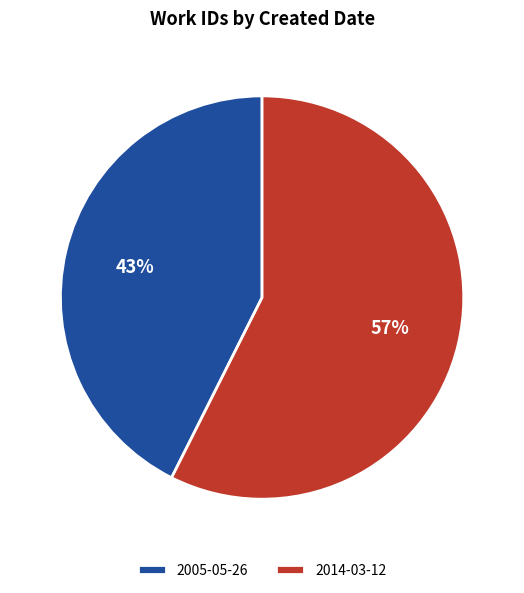

Does any single category account for the majority?

Yes